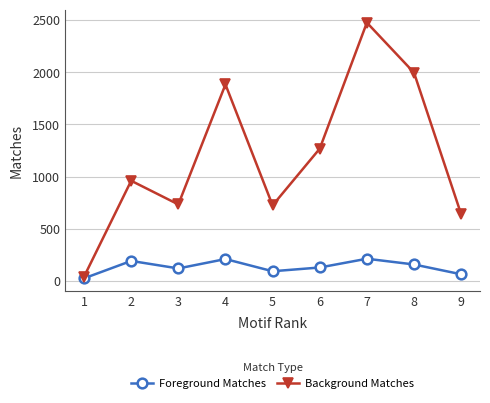

The value of Foreground Matches at 9 is 63. True or false?

True